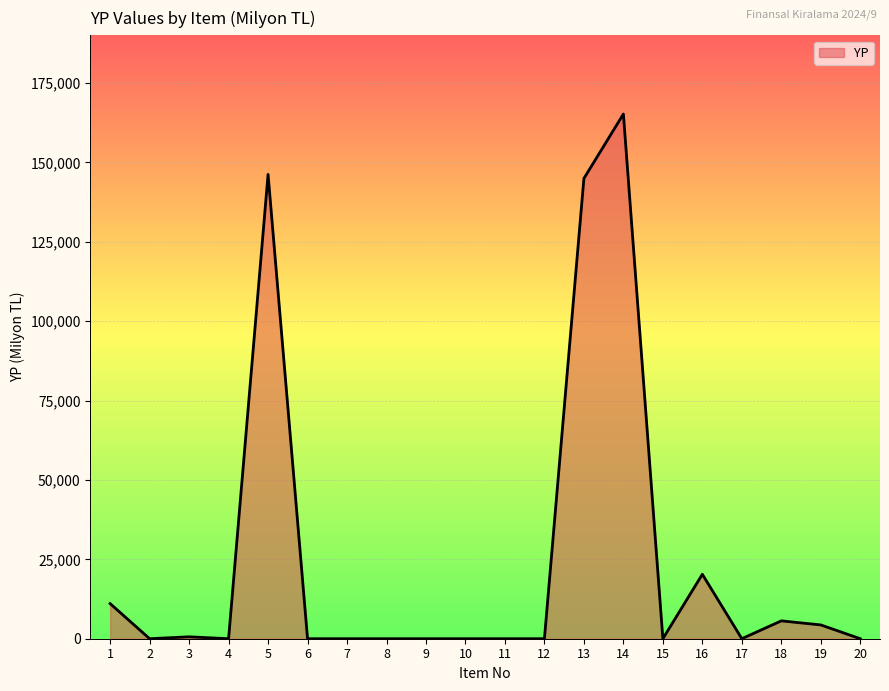

The value at 9 is 0. True or false?

True